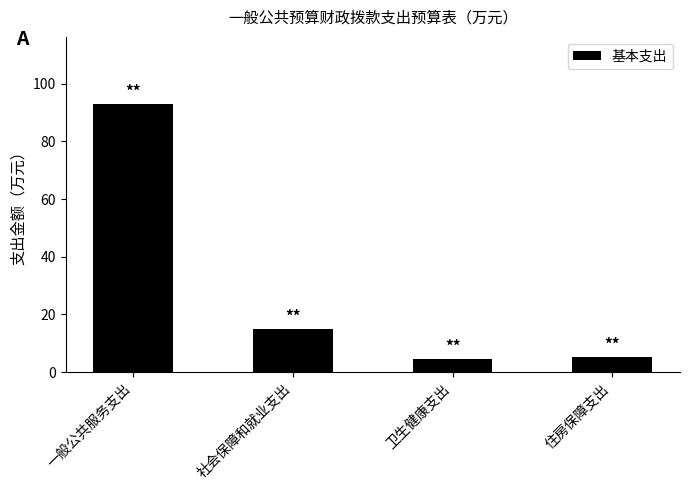

True or false: the data shows 93.0 at 一般公共服务支出.

True